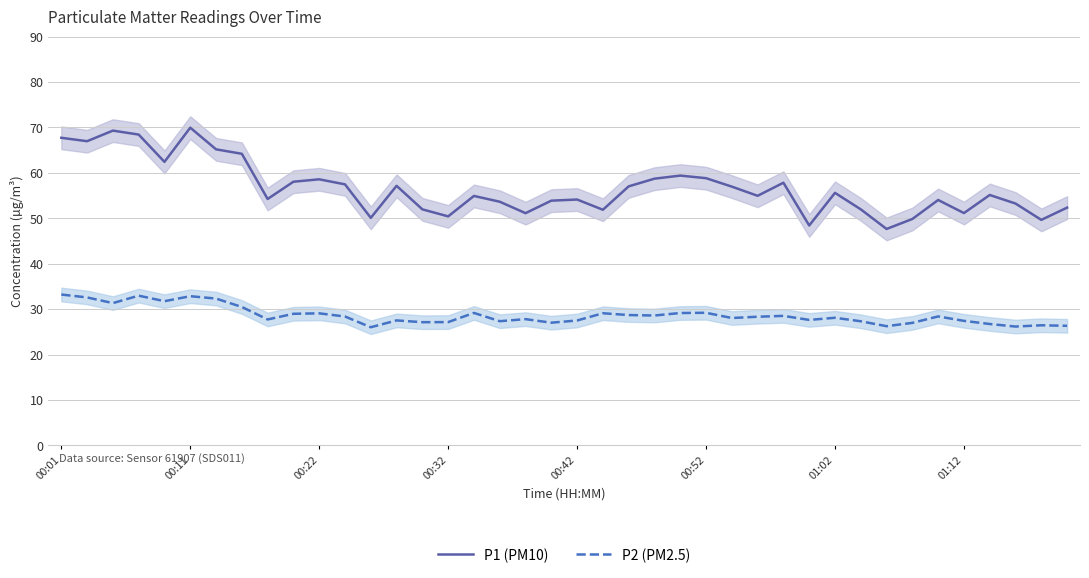

Is the value of P1 (PM10) at 00:01 greater than the value of P2 (PM2.5) at 00:42?

Yes